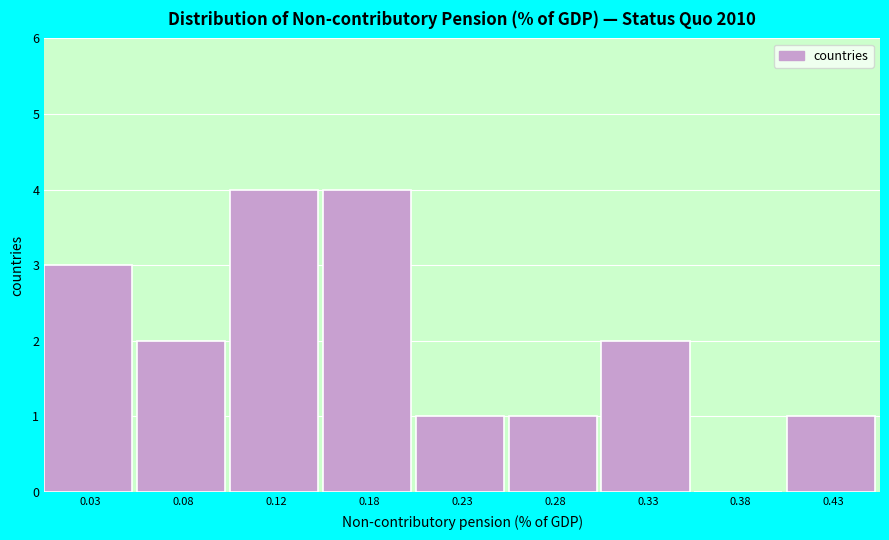

Reading left to right, extract all data points from this chart.

0.03=3	0.08=2	0.12=4	0.18=4	0.23=1	0.28=1	0.33=2	0.38=0	0.43=1